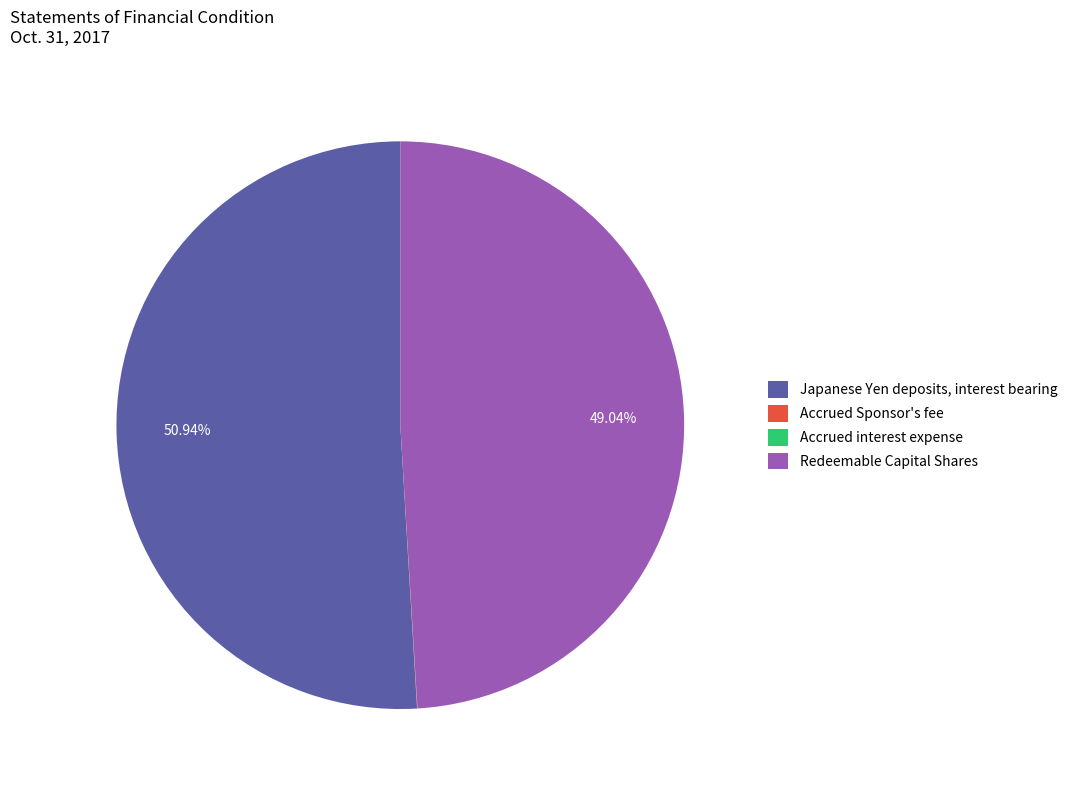

Which category has the biggest portion of the pie?

Japanese Yen deposits, interest bearing